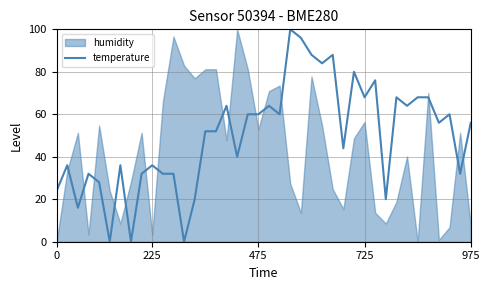

Approximately how many times larger is the value at 37 compared to 8?

1.9